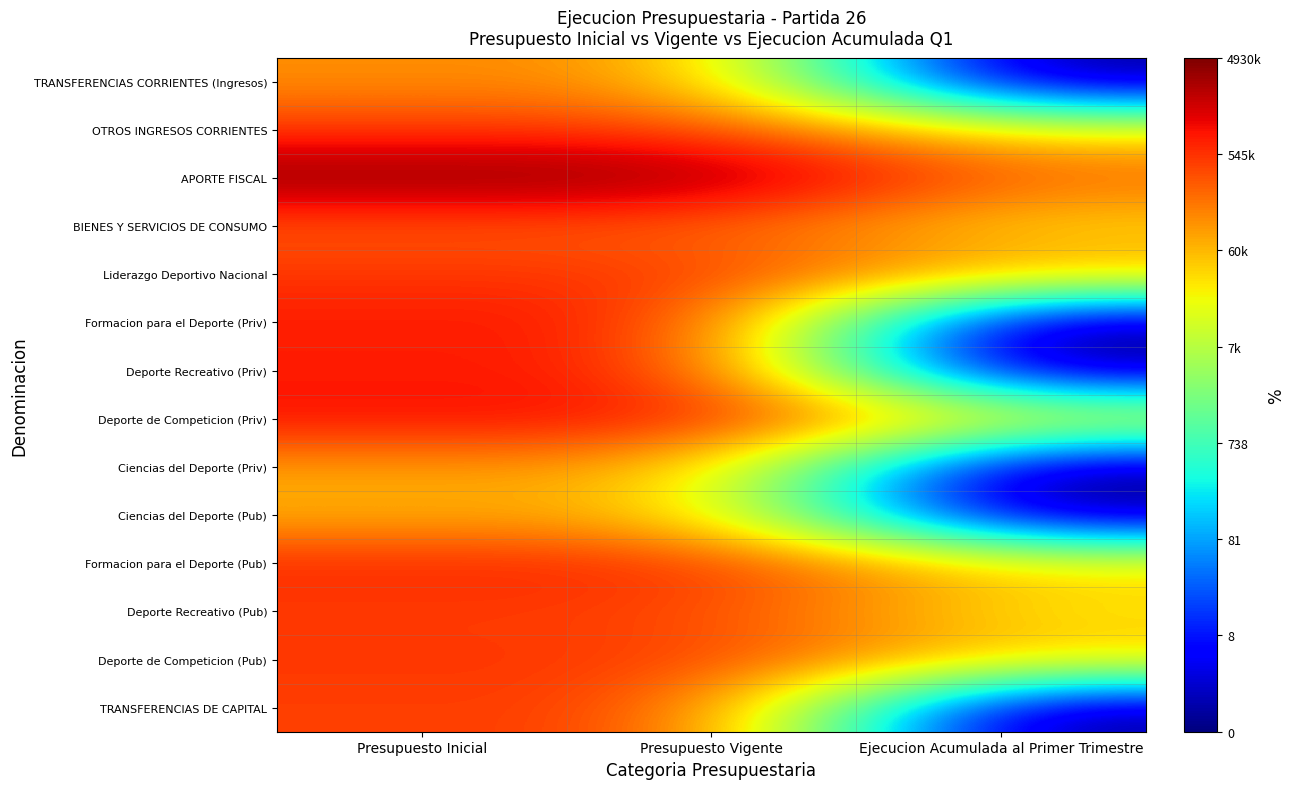

At which category does the chart reach its minimum across all series?

Ejecucion Acumulada al Primer Trimestre